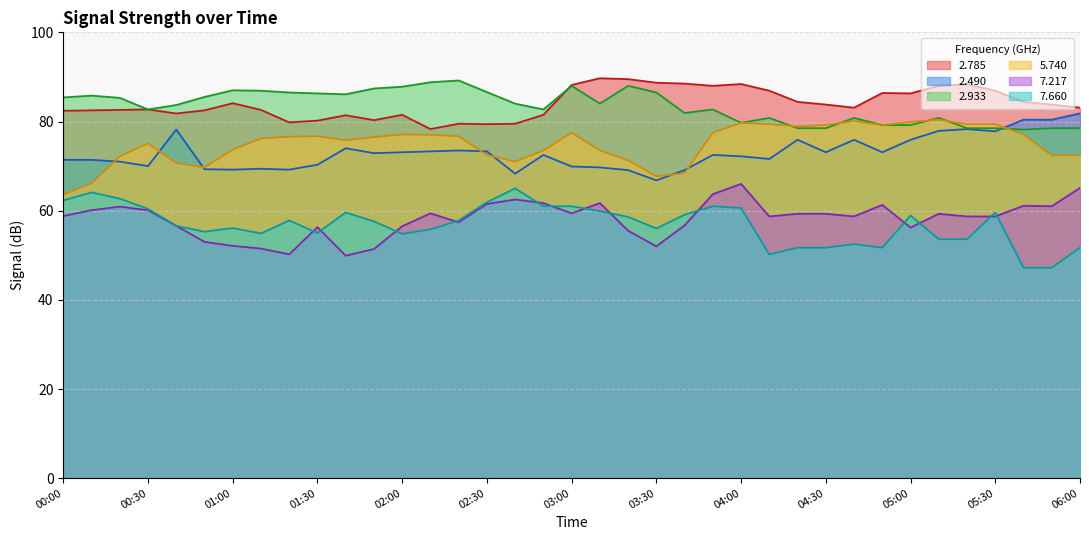

What is the average value of the   7.660 series?

56.9